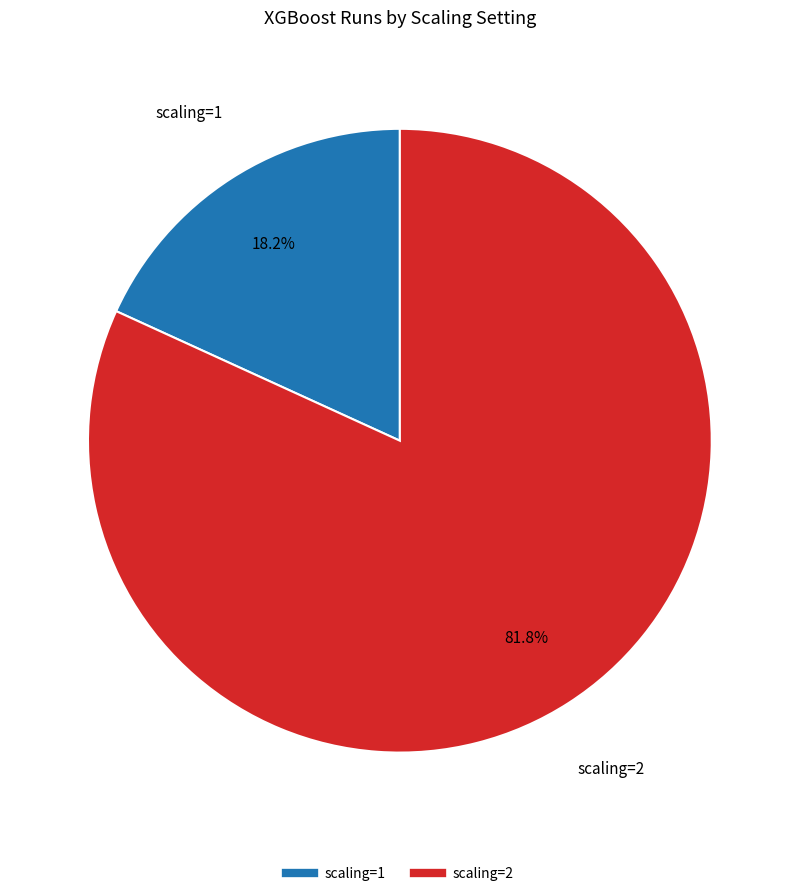

What percentage is the scaling=1 slice, to the nearest percent?

18%